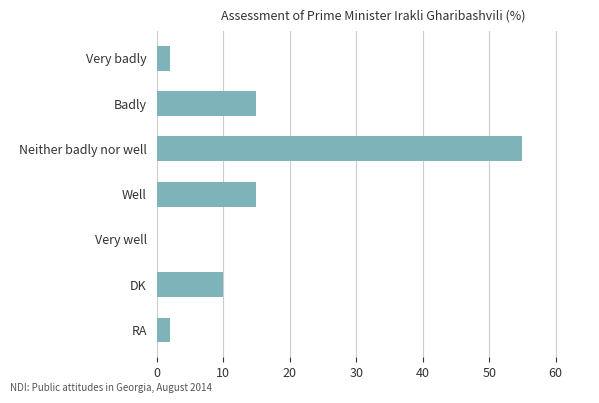

Count the number of data series in this chart.

1